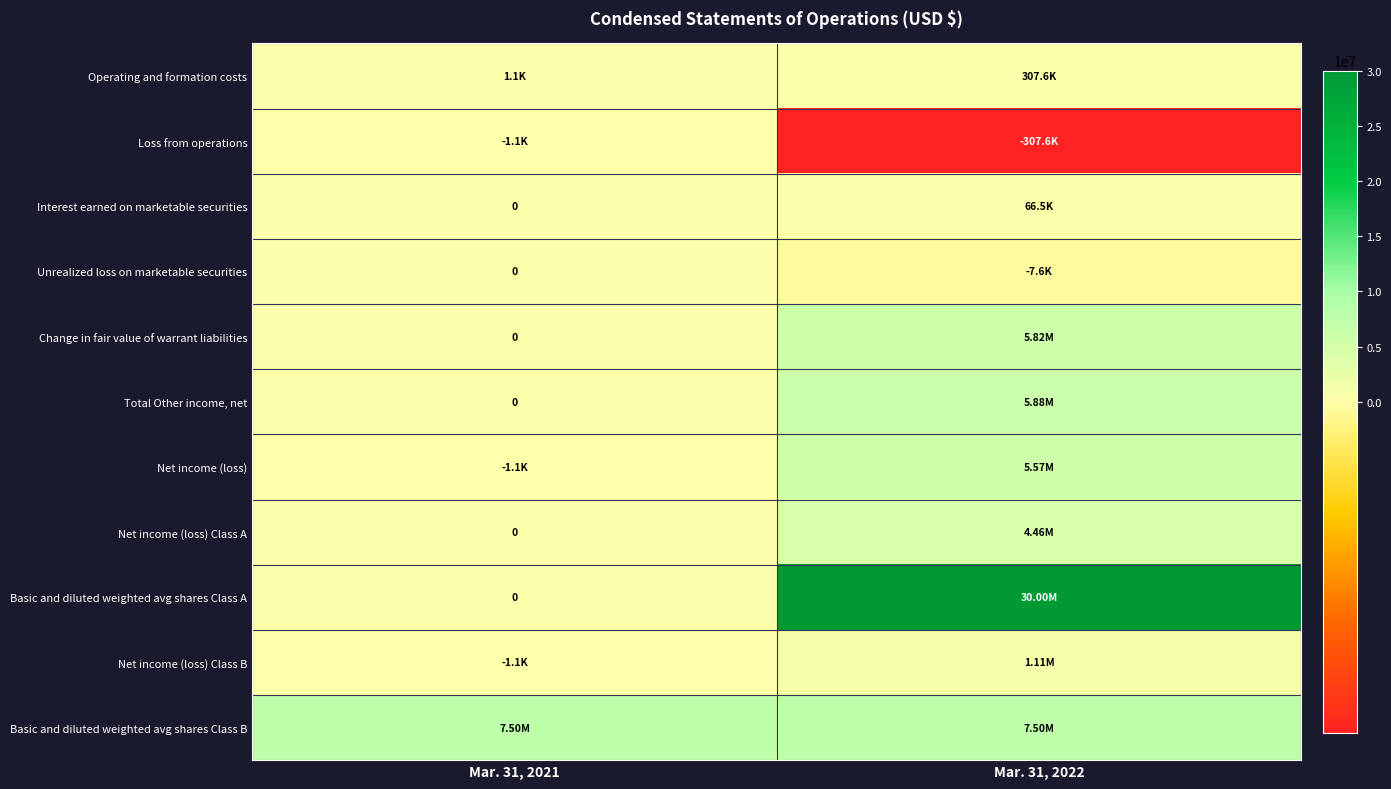

How many data points in Total Other income, net are less than 5878449?

1